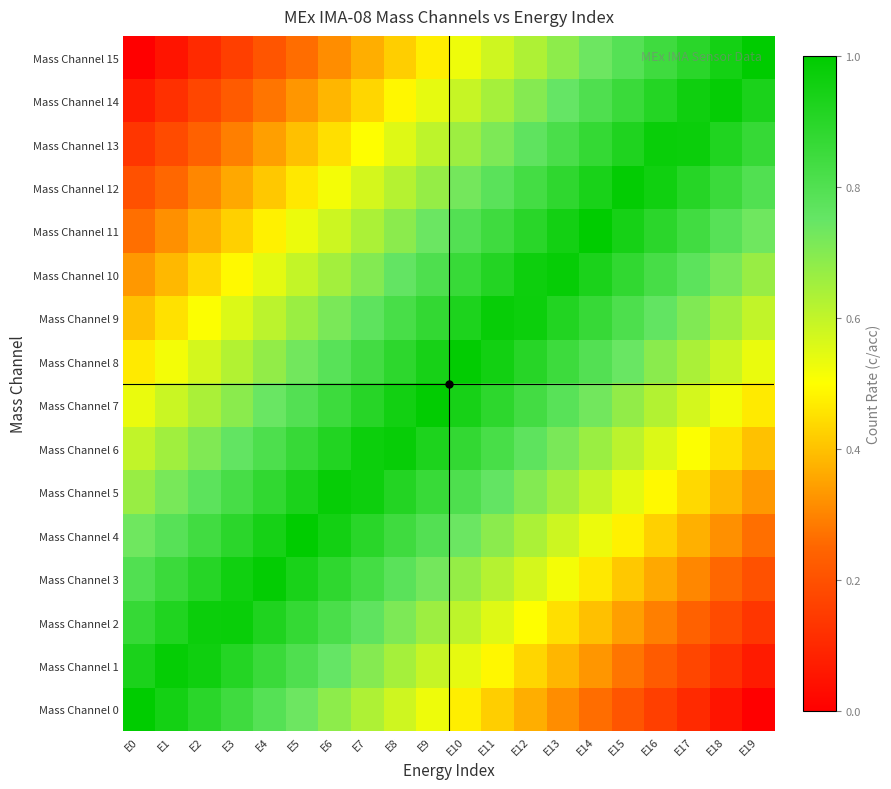

Which series changed the most between E1 and E2?

Mass Channel 0